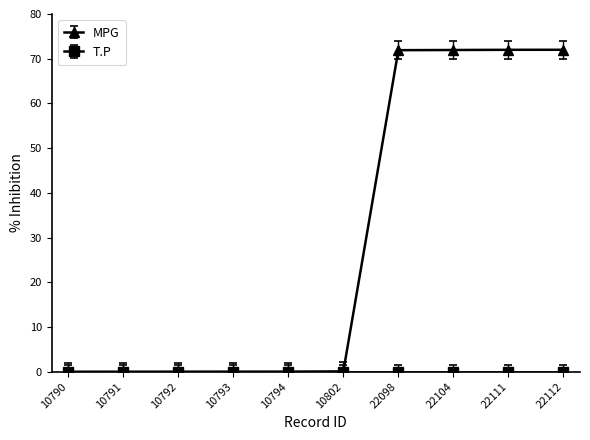

Which series has the largest range (max minus min)?

MPG